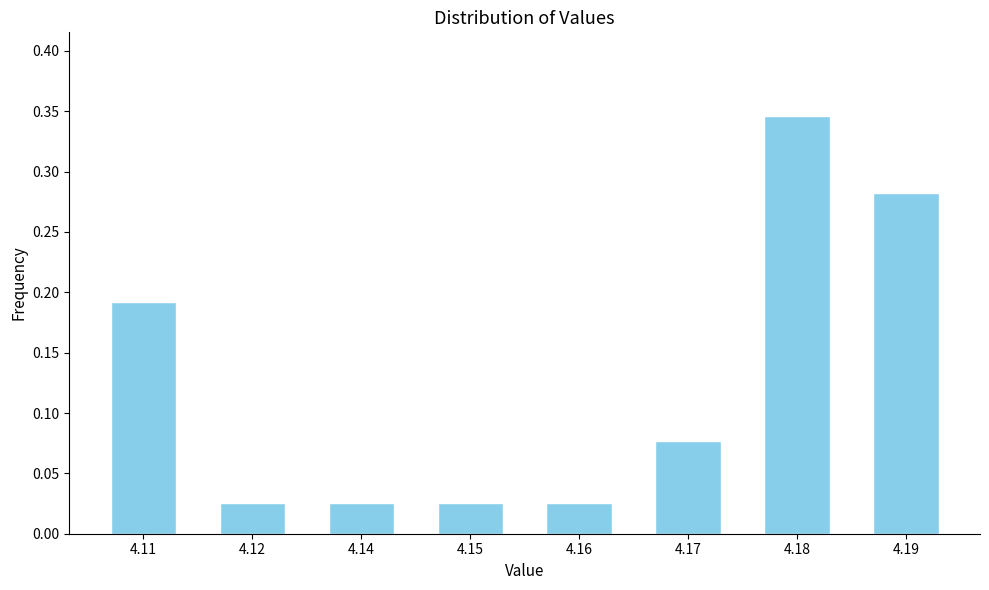

What is the change in value from 4.16 to 4.17?

+0.1